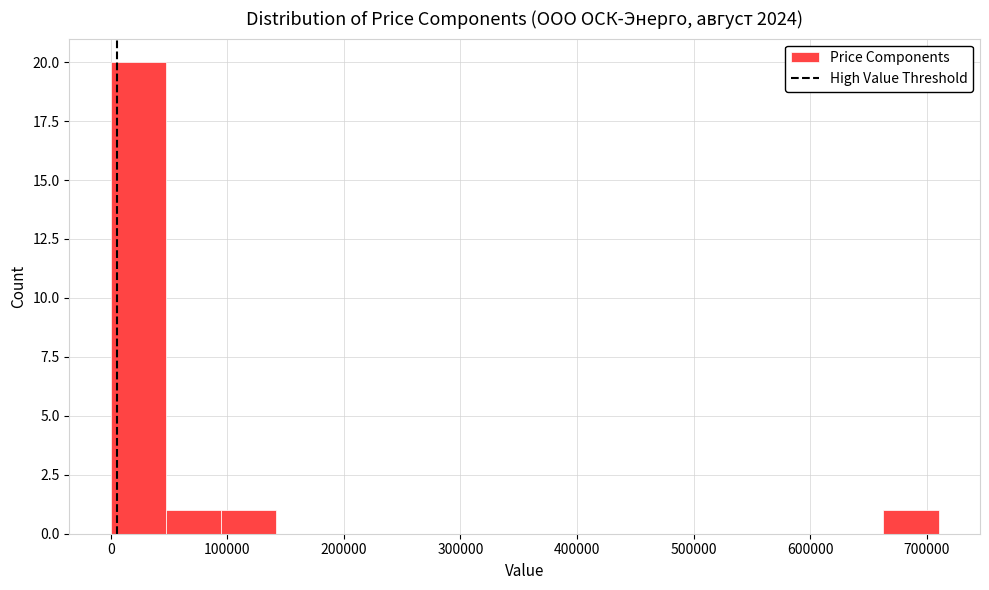

Reading left to right, list every bar in this chart as the range it spans on the x-axis followed by its height. Neither the bar edges nor the heights are printed on the chart, so give them approximately, as read against the axes.

0 to 50000: 20
50000 to 90000: 1
90000 to 140000: 1
140000 to 190000: 0
190000 to 240000: 0
240000 to 280000: 0
280000 to 330000: 0
330000 to 380000: 0
380000 to 430000: 0
430000 to 470000: 0
470000 to 520000: 0
520000 to 570000: 0
570000 to 620000: 0
620000 to 660000: 0
660000 to 710000: 1